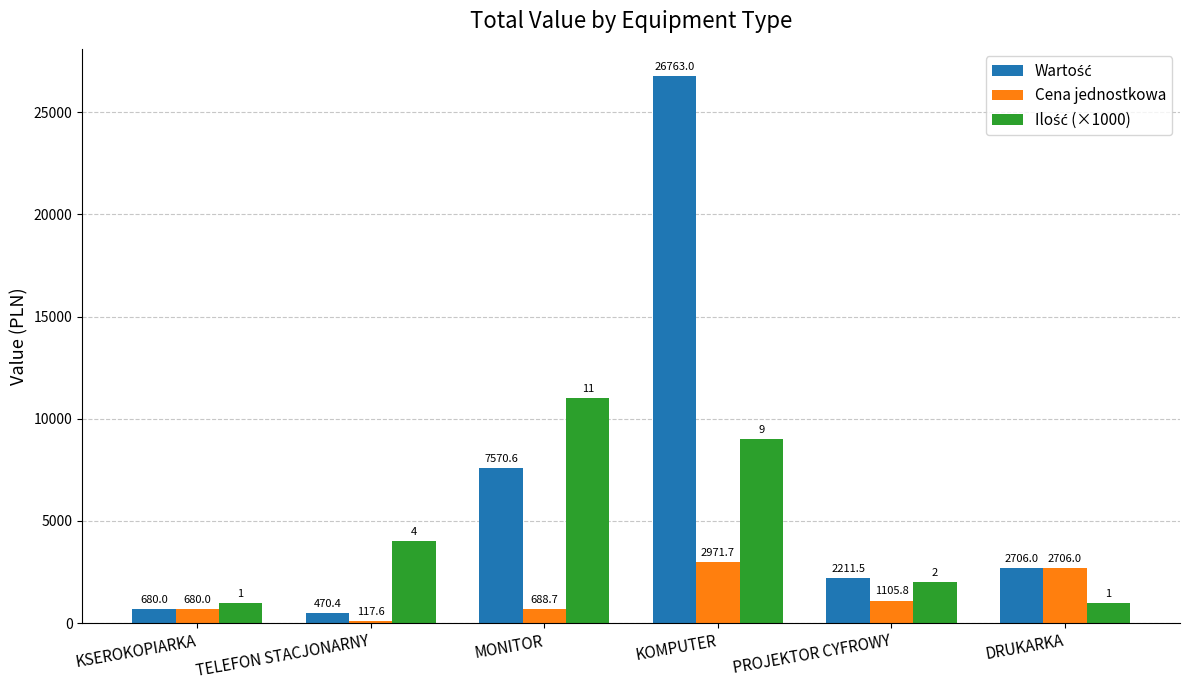

Does the chart contain any negative values?

No